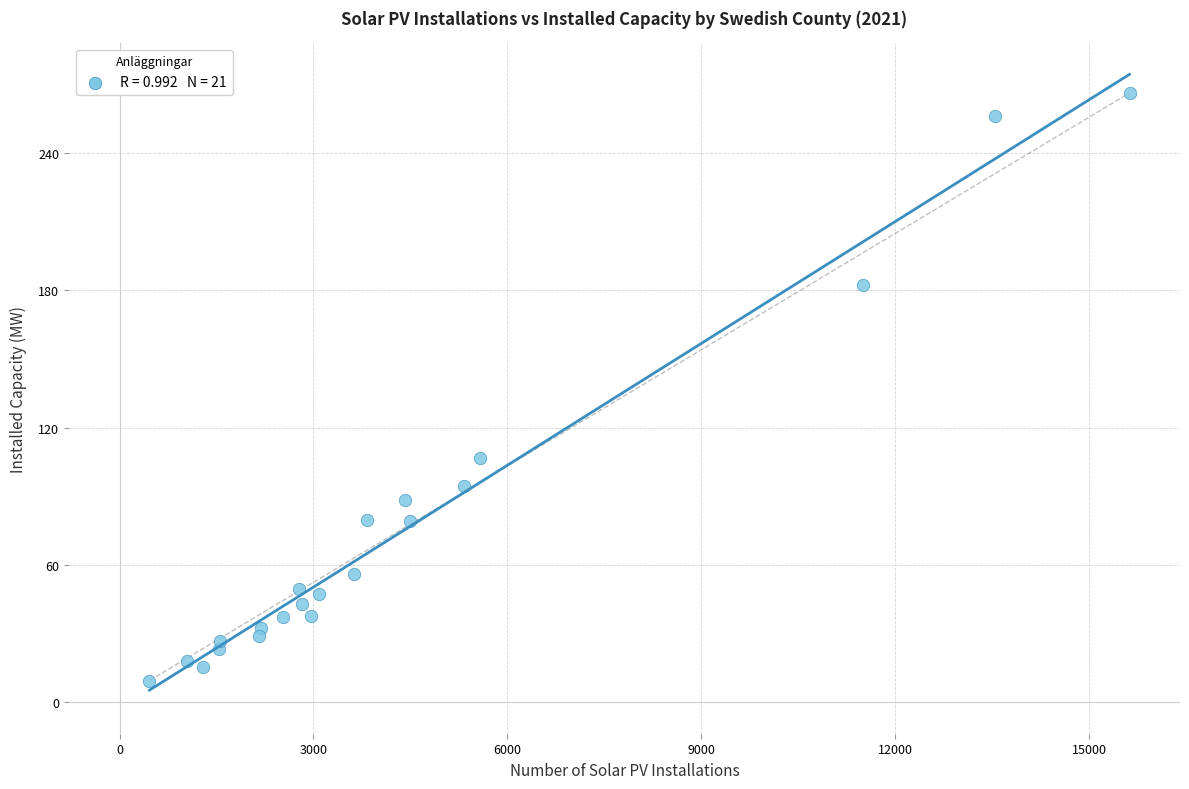

What is the range of Y values (max minus min)?

256.7